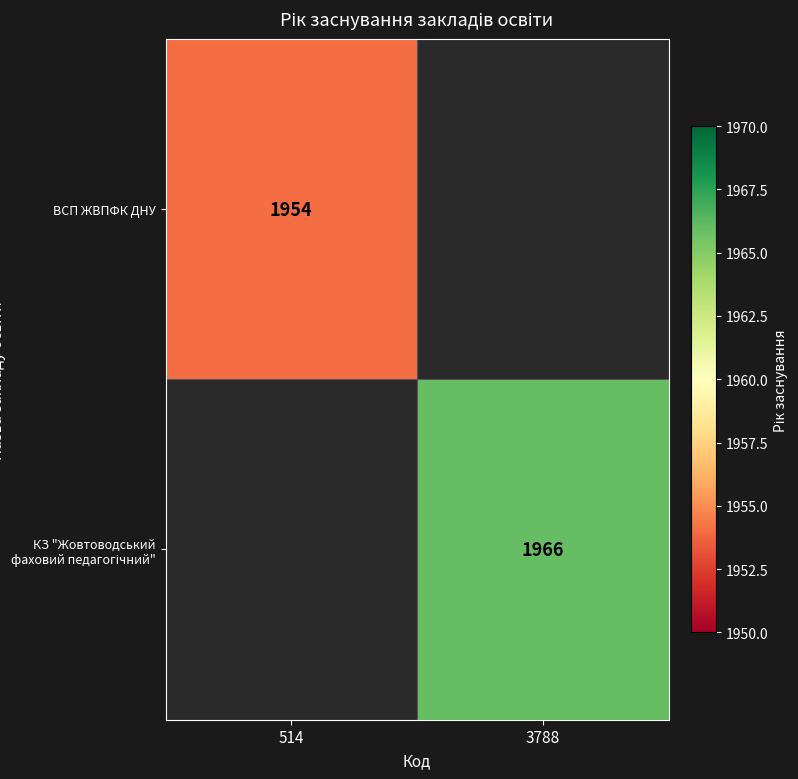

True or false: ВСП ЖВПФК ДНУ has a value of 3389 at 514.

False